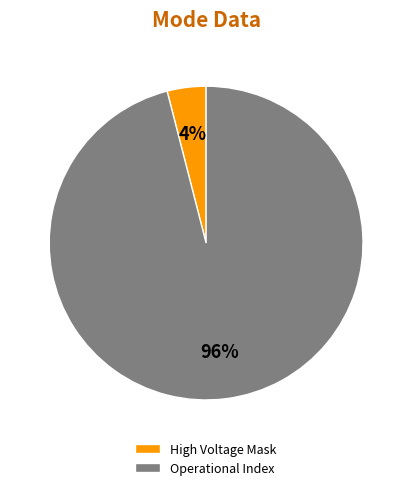

To the nearest percent, what is the difference between the largest and smallest slice percentages?

92%